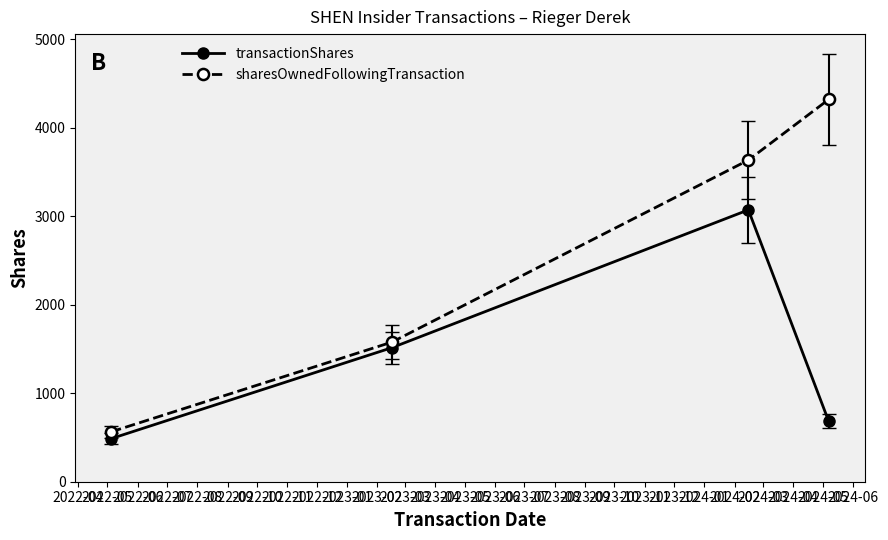

What is the value of the sharesOwnedFollowingTransaction point at the 3rd from the left?

3636